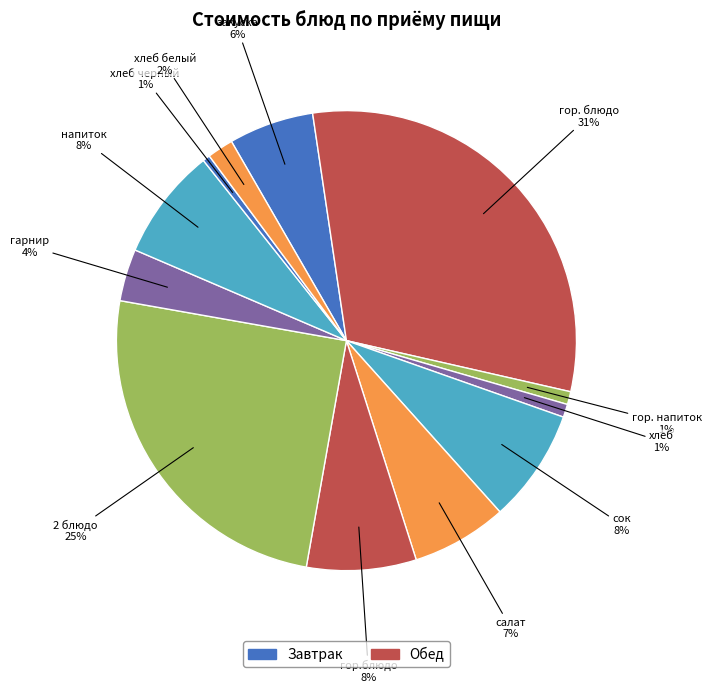

How many segments does this pie chart have?

12